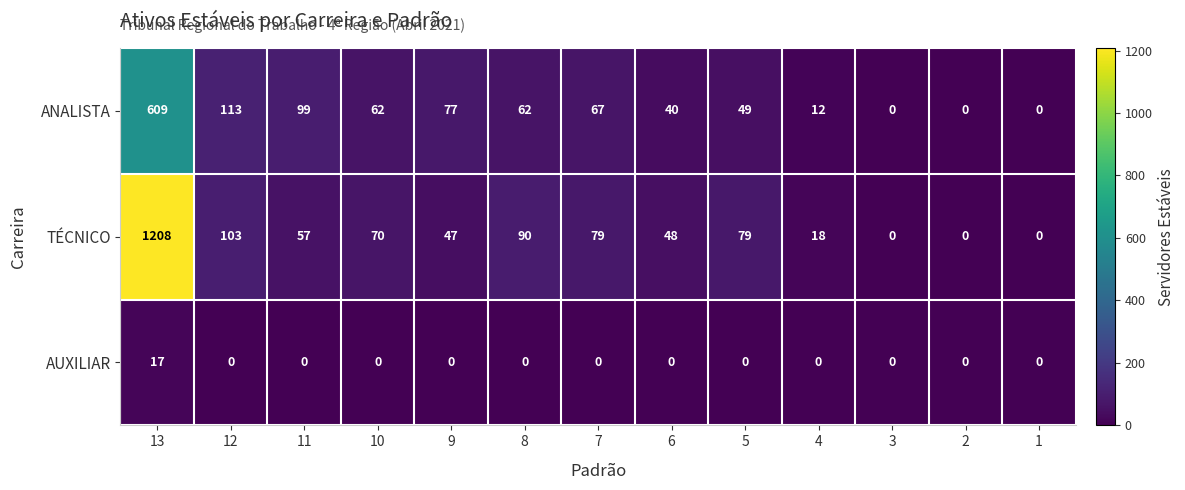

Which series has the widest spread of values?

TÉCNICO